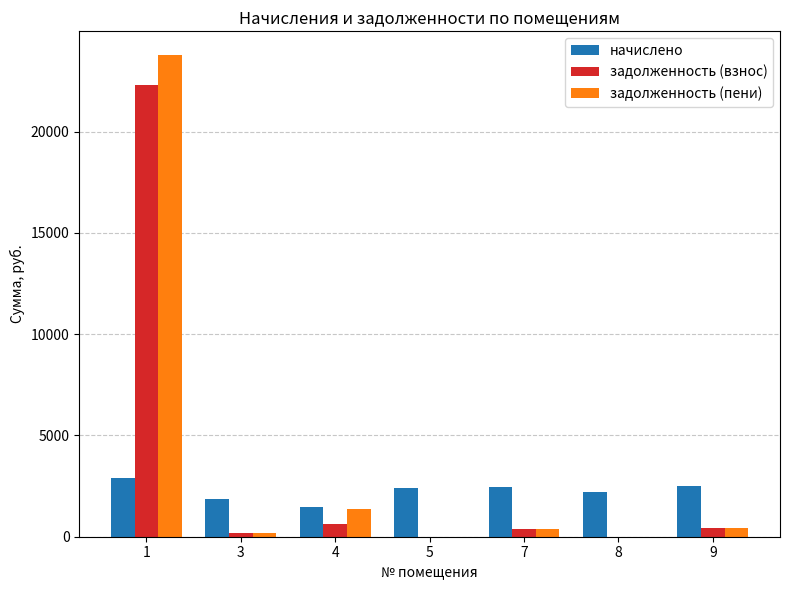

How many groups of bars are there?

7